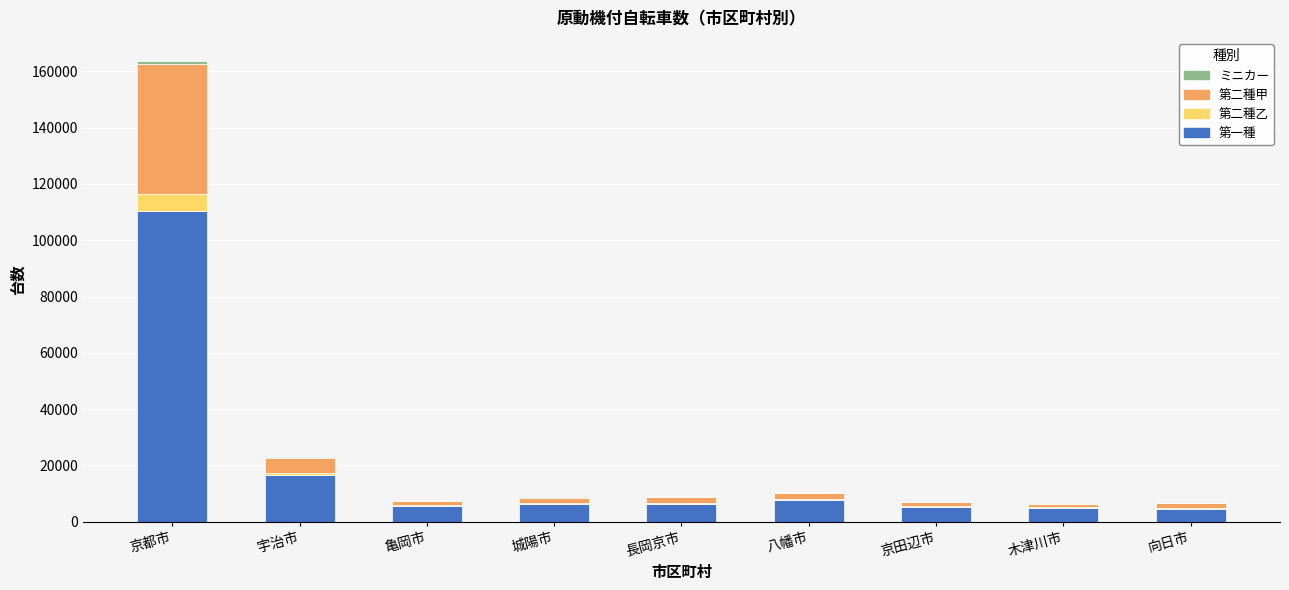

Which category has the highest value in the 第一種 series?

京都市